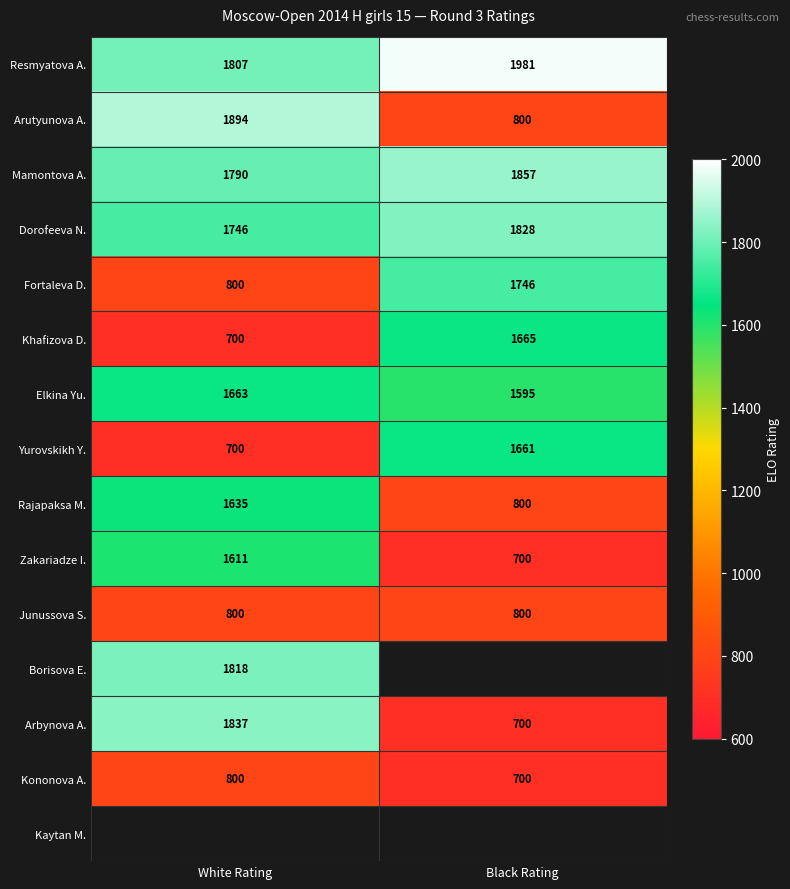

Rank the categories by Fortaleva D. value from lowest to highest.

White Rating, Black Rating